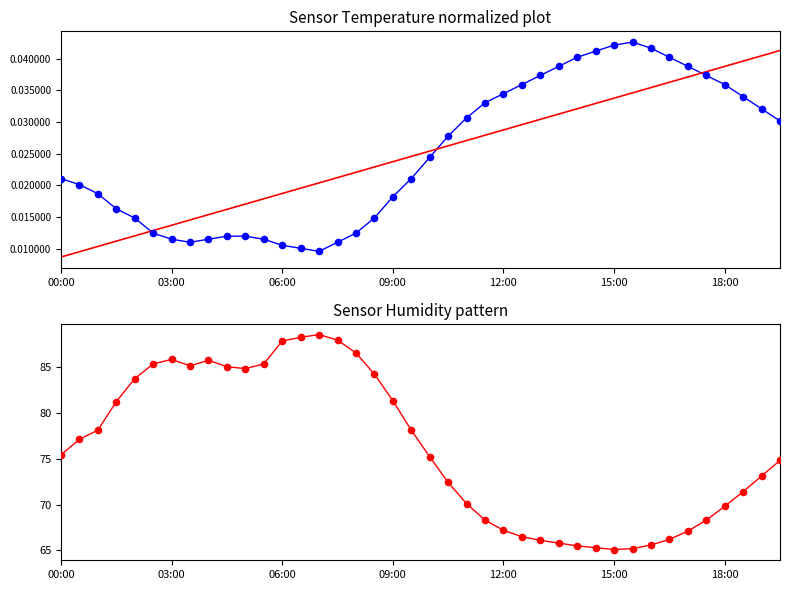

Which series reaches the minimum Y coordinate?

Trend